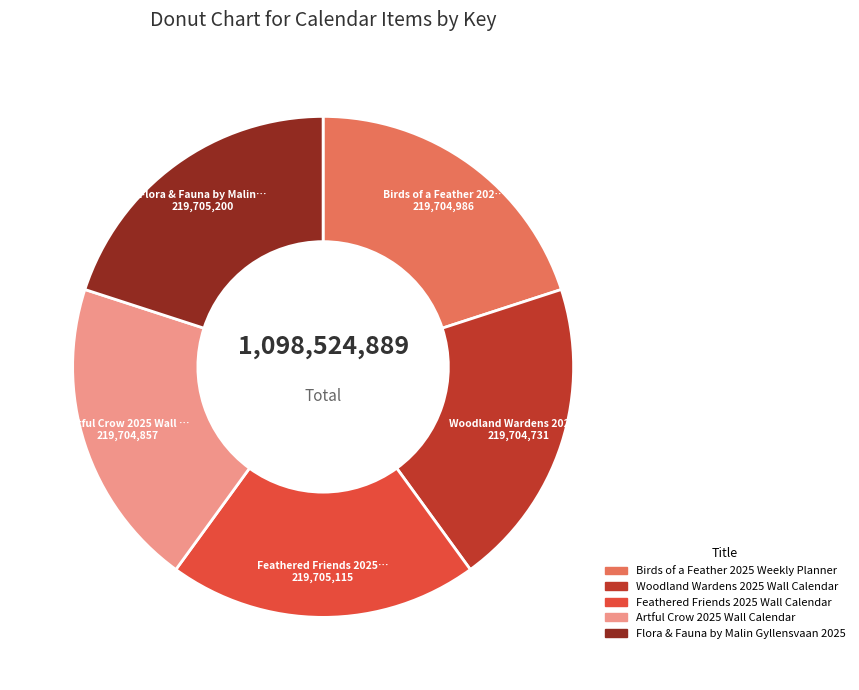

Count the number of slices in the pie.

5